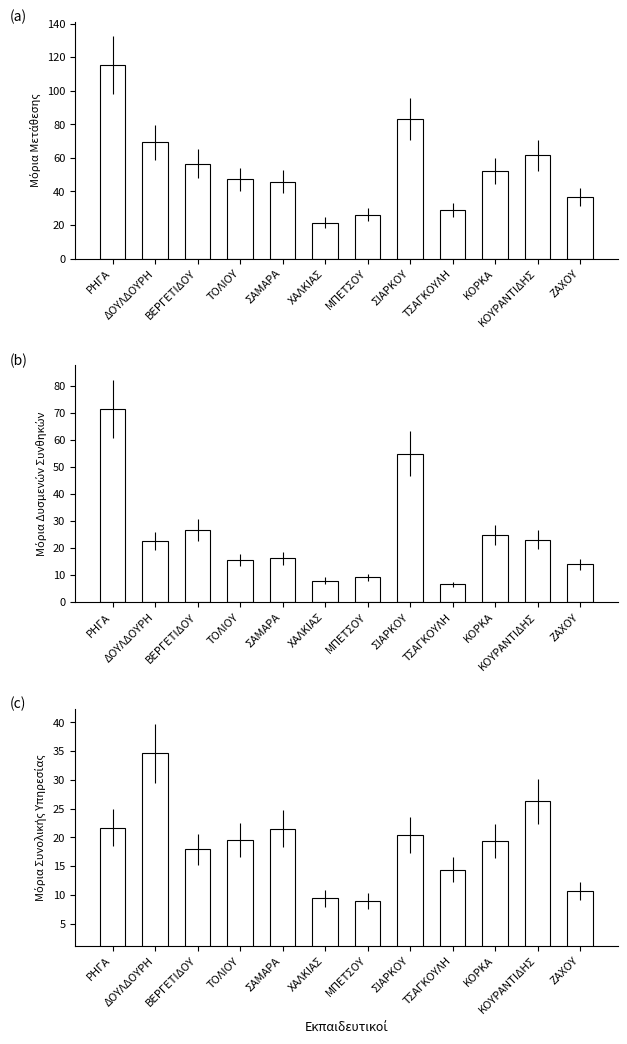

What is the difference between the maximum and minimum values in the Μόρια Μετάθεσης series?

93.9